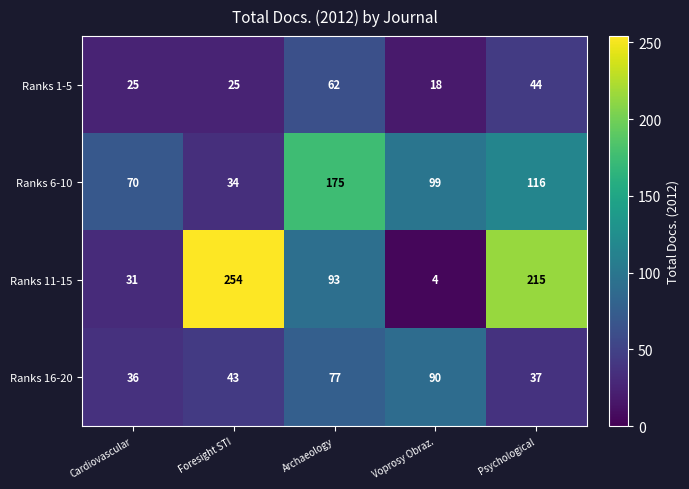

Reading left to right, what are all the values shown in this chart?

Ranks 1-5: Cardiovascular=25	Foresight STI=25	Archaeology=62	Voprosy Obraz.=18	Psychological=44
Ranks 6-10: Cardiovascular=70	Foresight STI=34	Archaeology=175	Voprosy Obraz.=99	Psychological=116
Ranks 11-15: Cardiovascular=31	Foresight STI=254	Archaeology=93	Voprosy Obraz.=4	Psychological=215
Ranks 16-20: Cardiovascular=36	Foresight STI=43	Archaeology=77	Voprosy Obraz.=90	Psychological=37